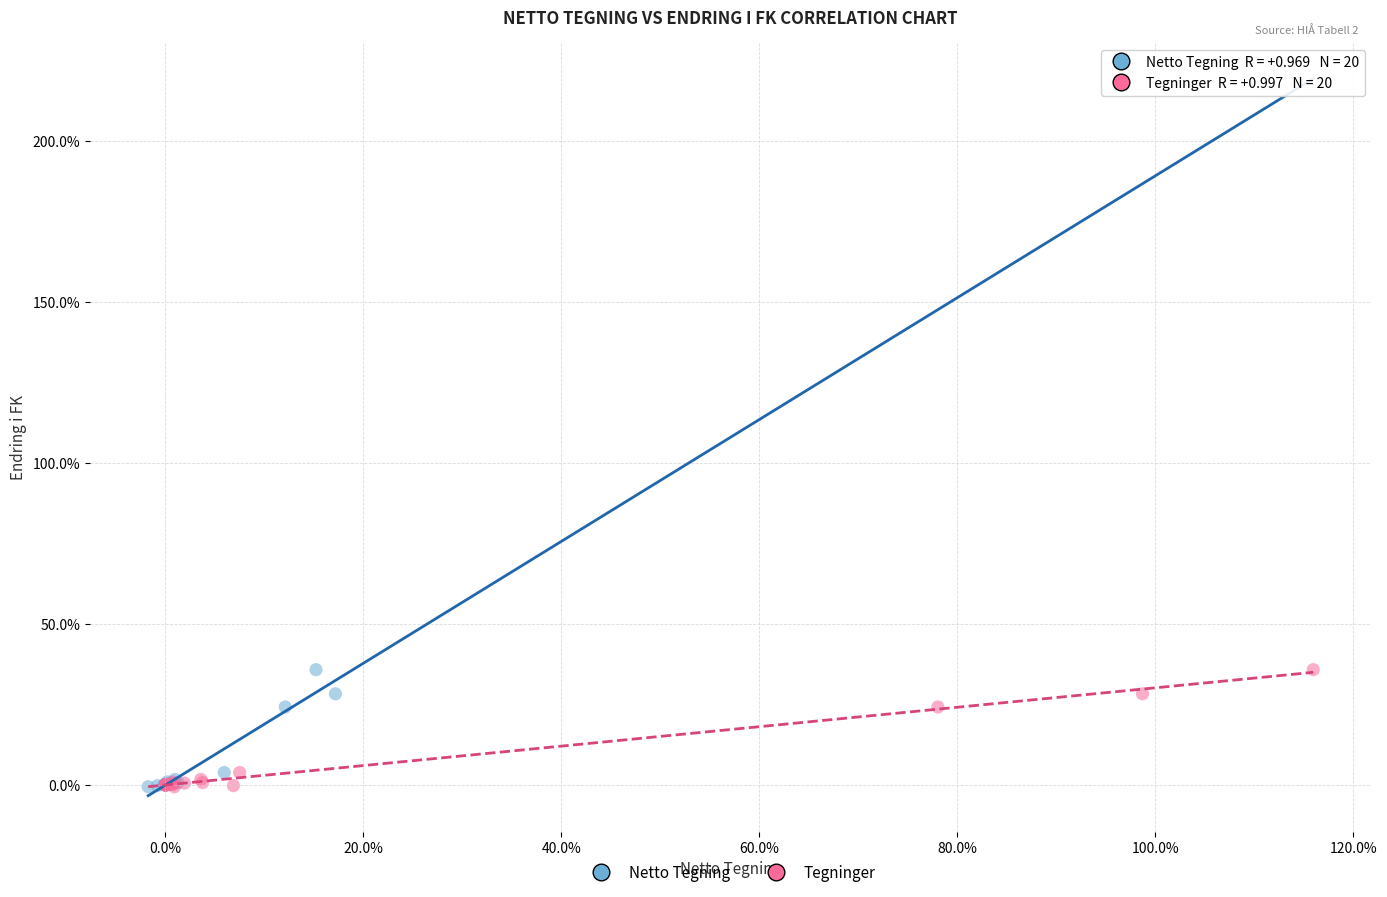

What are all the series names shown in the legend?

Netto Tegning, Tegninger